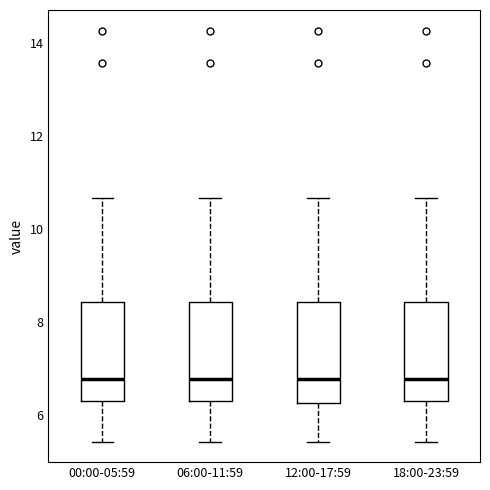

Reading left to right, transcribe this box plot: for each box, give where its median line is, the range the box spans, and where its two whiskers end, as read against the y-axis. The values are not printed on the chart, so give them approximately, as read against the axis.

00:00-05:59: median 6.8, box 6.2 to 8.4, whiskers 5.4 to 10.6
06:00-11:59: median 6.8, box 6.2 to 8.4, whiskers 5.4 to 10.6
12:00-17:59: median 6.8, box 6.2 to 8.4, whiskers 5.4 to 10.6
18:00-23:59: median 6.8, box 6.2 to 8.4, whiskers 5.4 to 10.6